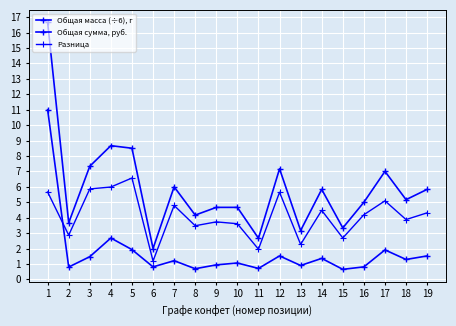

How many lines are shown in the chart?

3